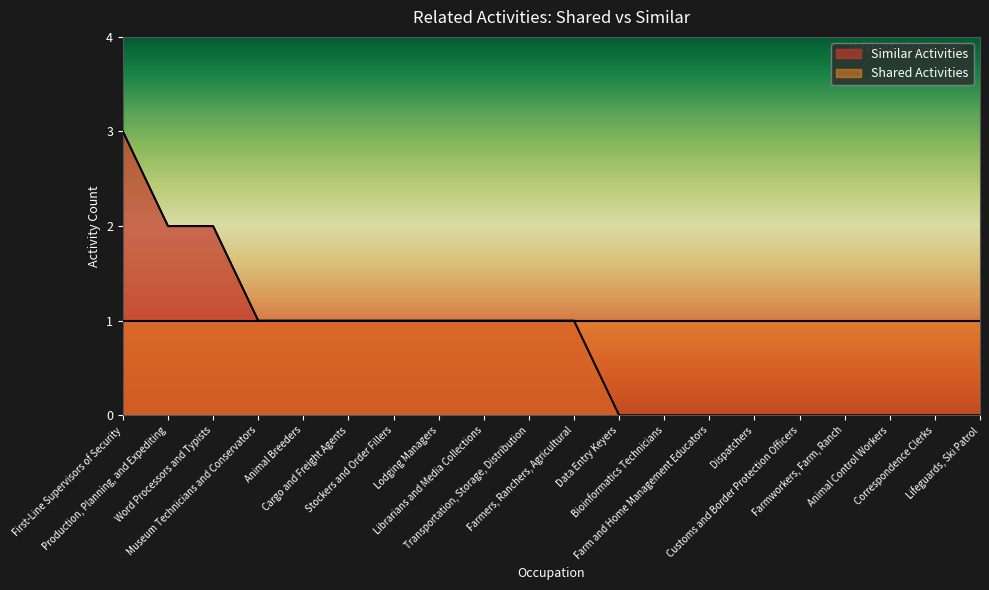

What is the greatest value displayed?

3